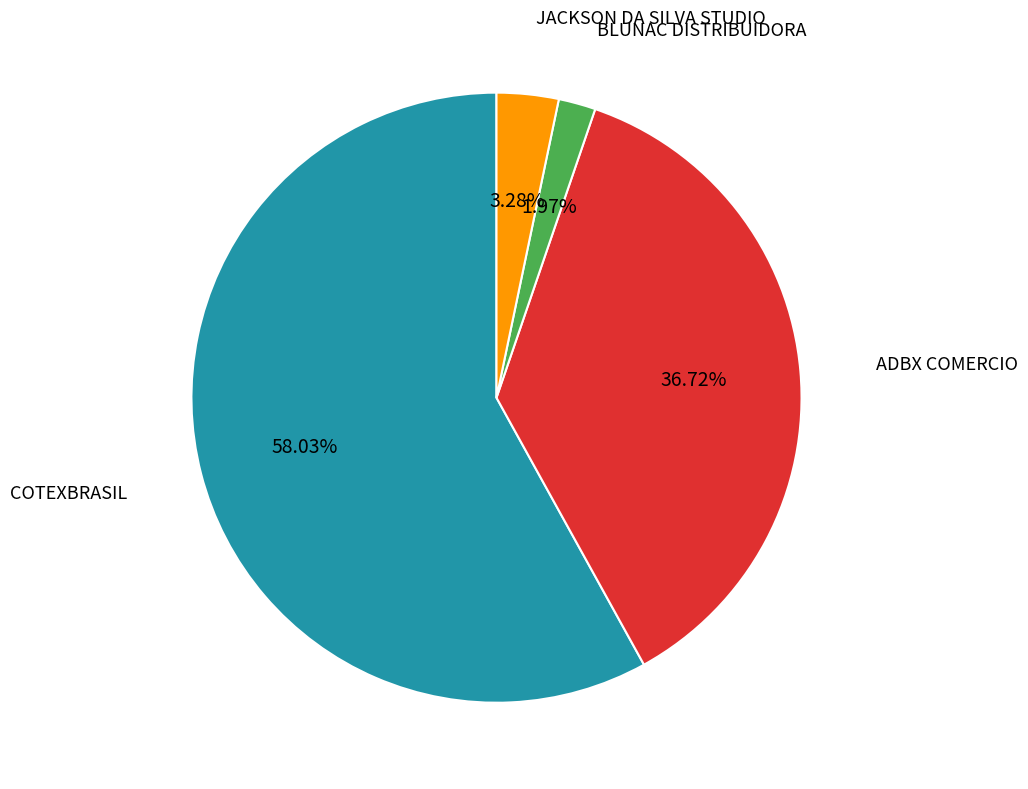

Is COTEXBRASIL the majority of the pie?

Yes